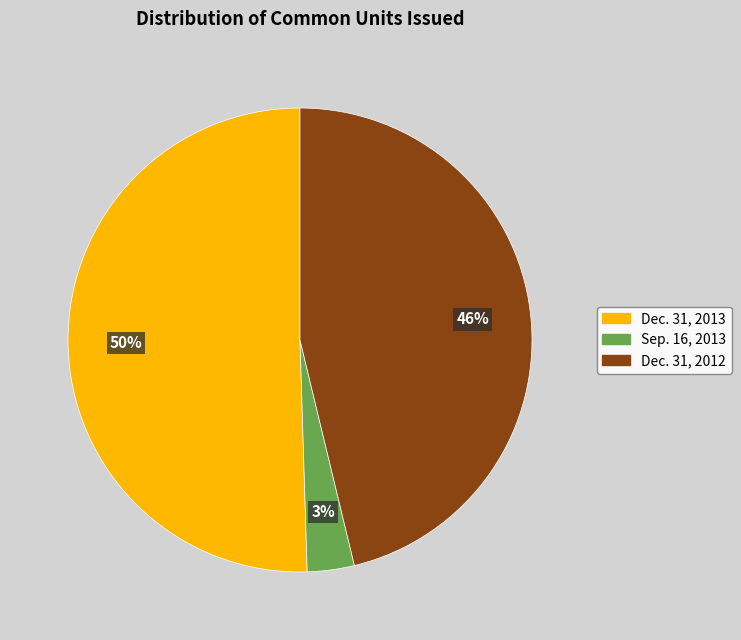

To the nearest percent, what percentage of the pie is Sep. 16, 2013?

3%